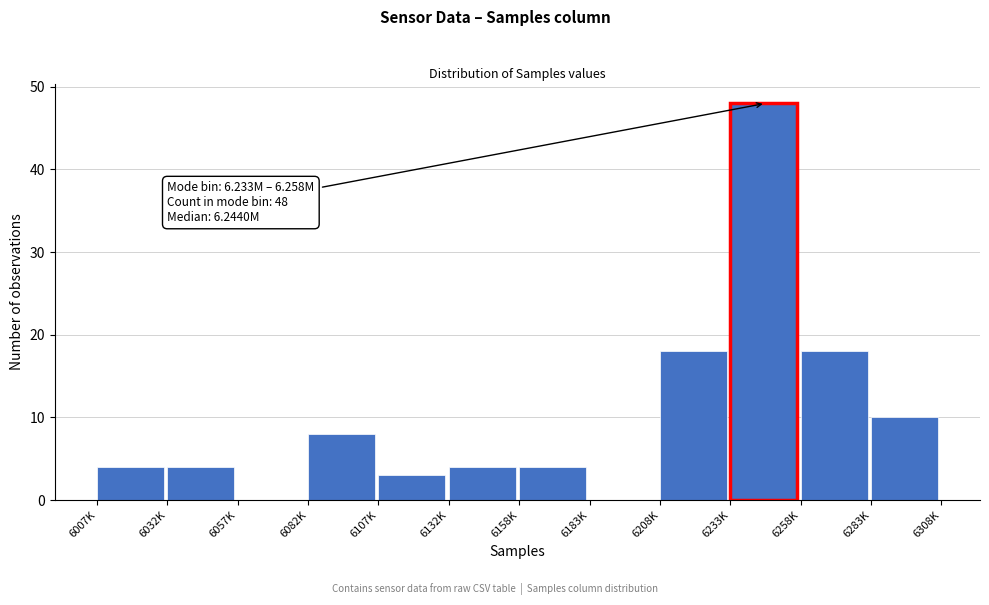

Reading left to right, extract all data points from this chart.

6007K=4	6032K=4	6057K=0	6082K=8	6107K=3	6132K=4	6158K=4	6183K=0	6208K=18	6233K=48	6258K=18	6283K=10